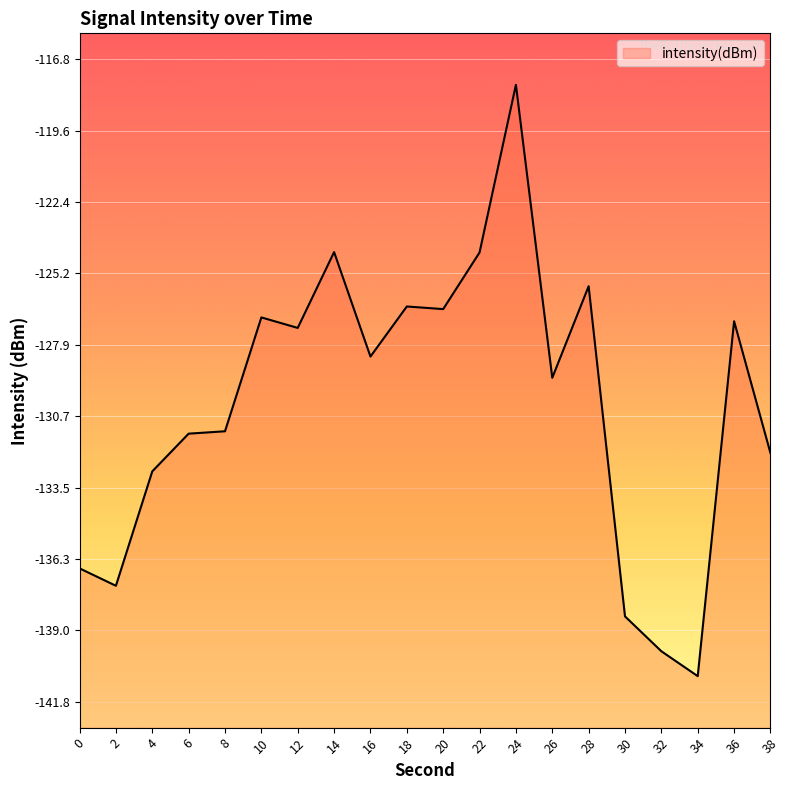

The value at 18 is -167.6. True or false?

False